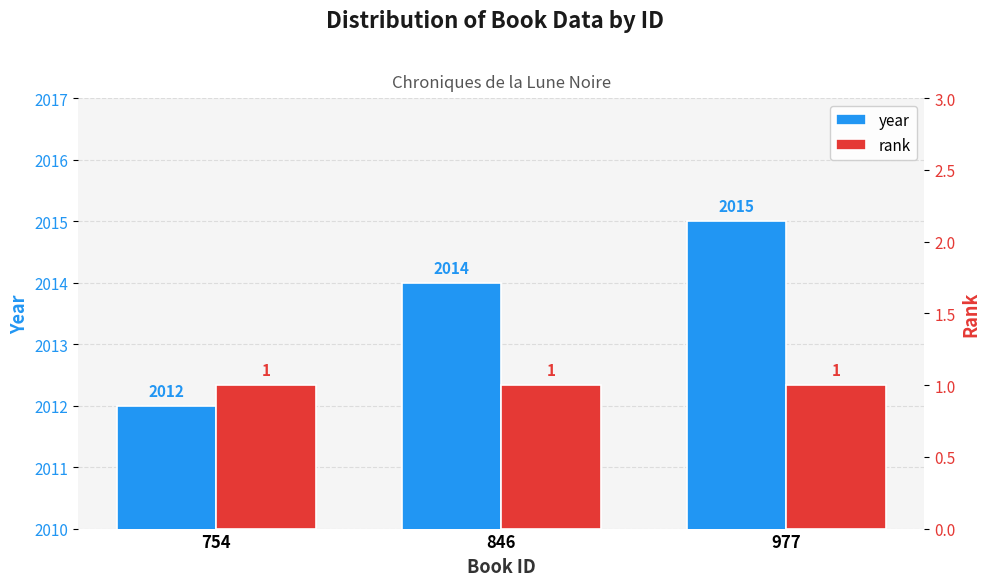

What value does the year series have at 846?

2014